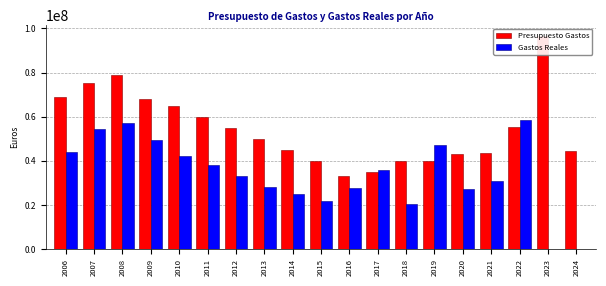

Count the number of categories in the chart.

19